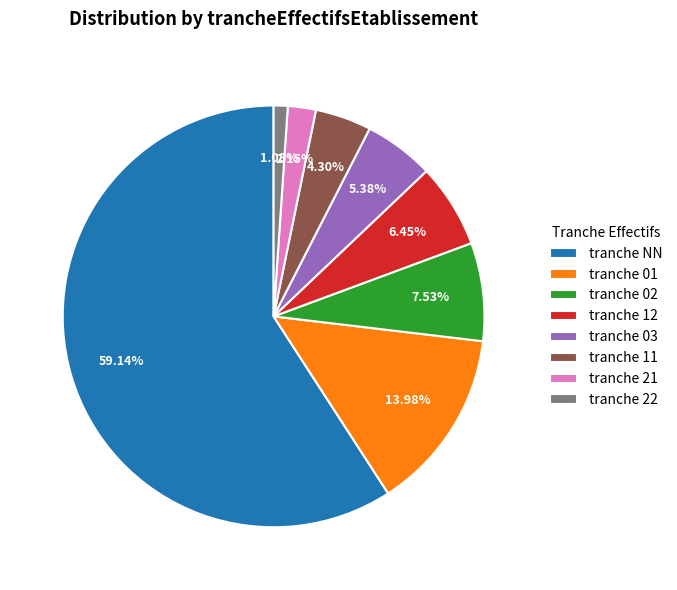

Is tranche 11 the majority of the pie?

No